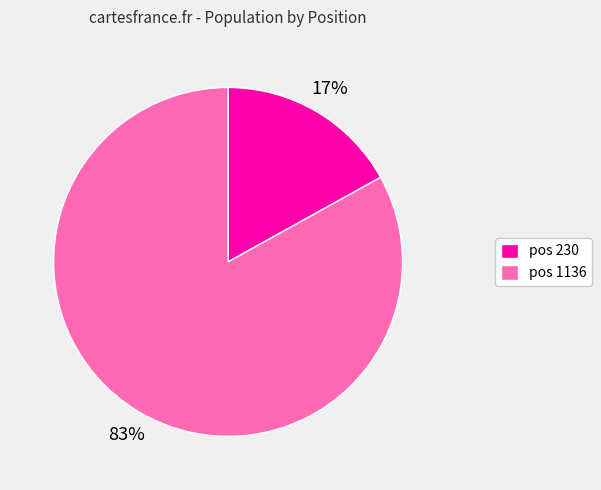

Which category accounts for the majority?

pos 1136